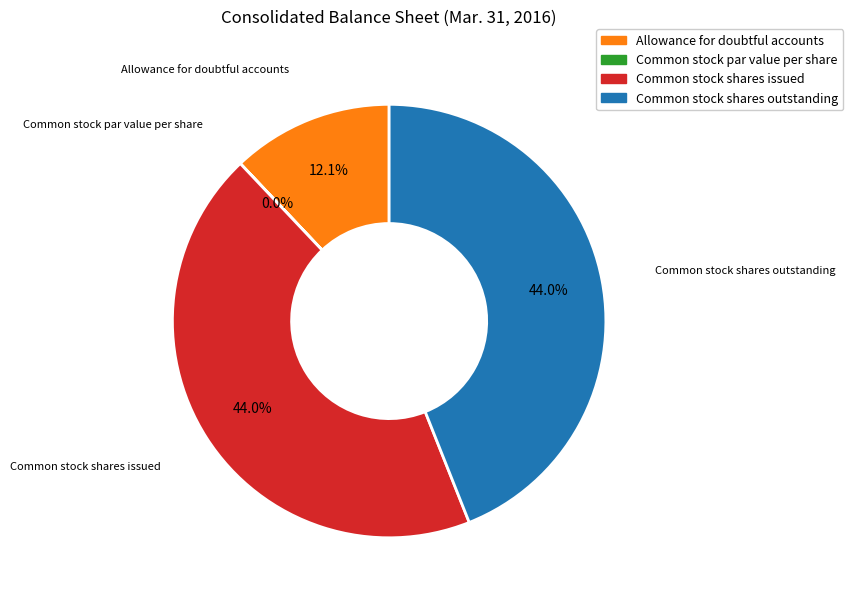

Does any single category account for the majority?

No